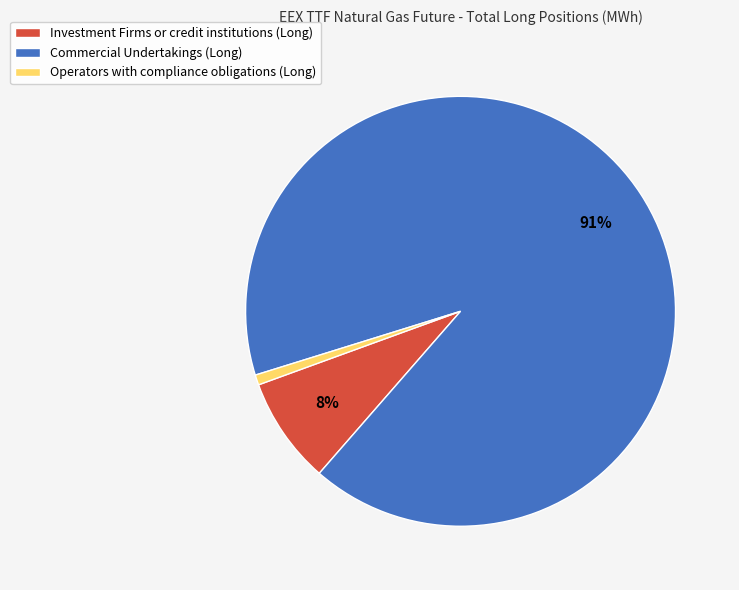

Is the sum of Investment Firms or credit institutions (Long) and Commercial Undertakings (Long) greater than half?

Yes